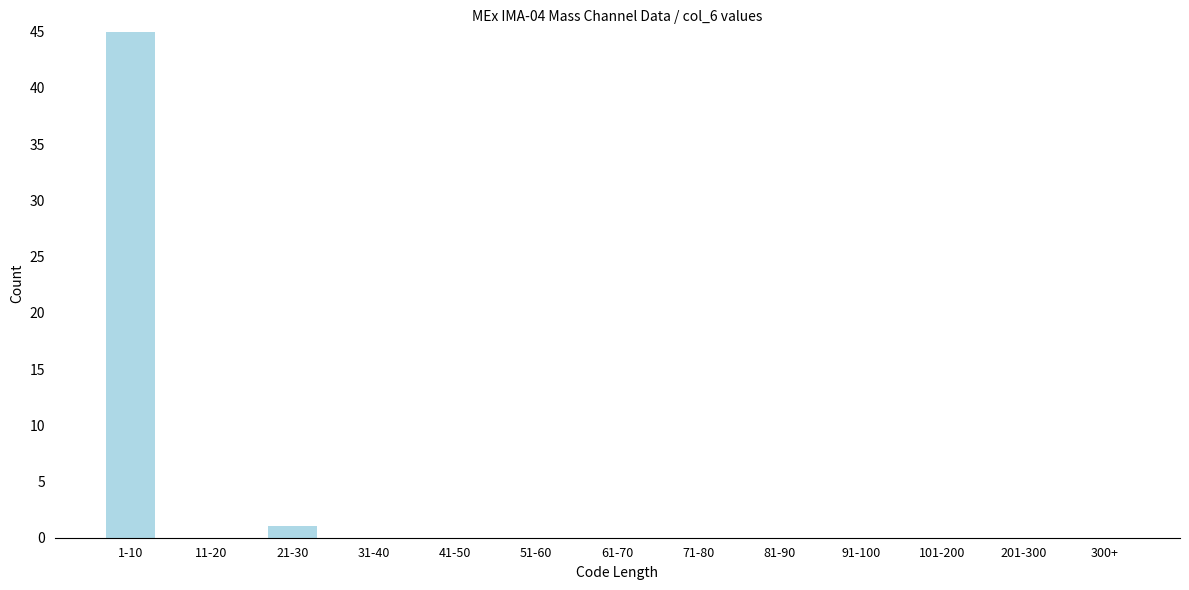

Reading left to right, list all the values displayed in this chart.

1-10=45	11-20=0	21-30=1	31-40=0	41-50=0	51-60=0	61-70=0	71-80=0	81-90=0	91-100=0	101-200=0	201-300=0	300+=0